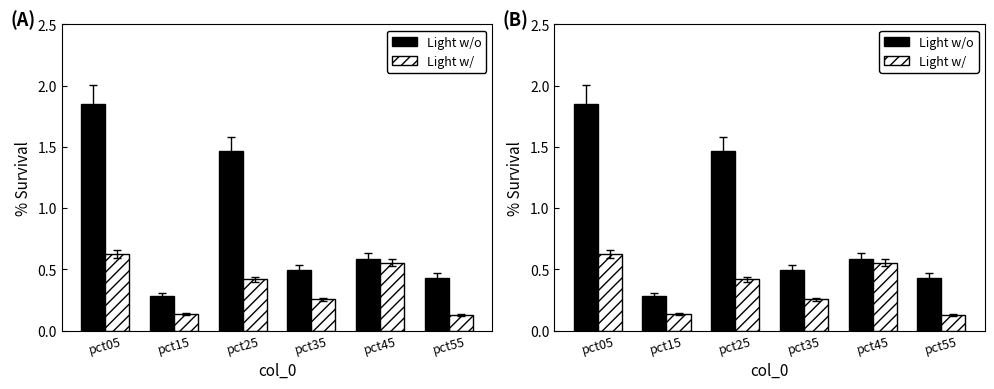

At which category is the sum across all series the highest?

pct05